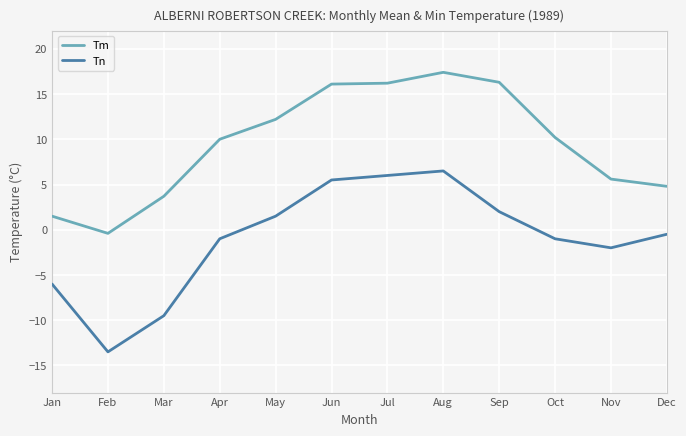

Where is Tn nearest to the value -3?

Nov